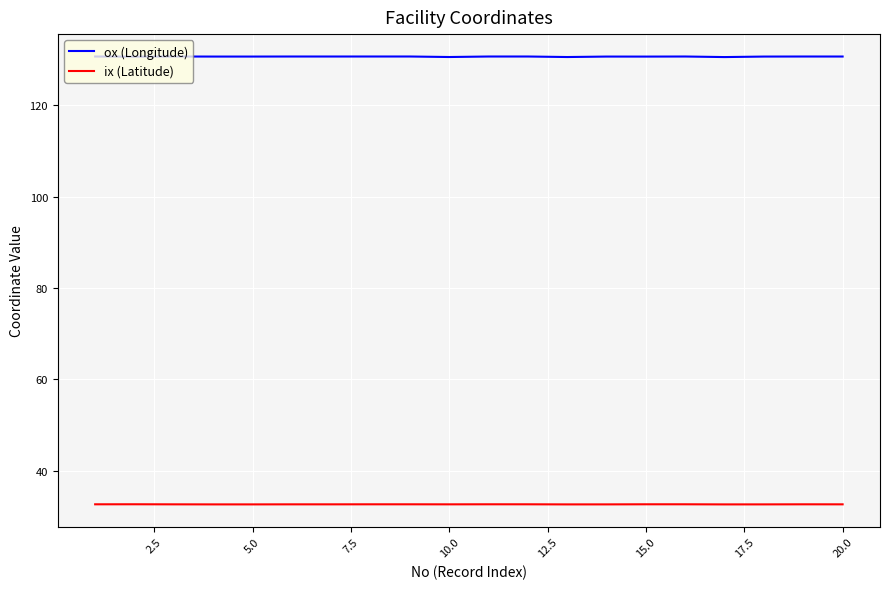

Count the number of categories in the chart.

20